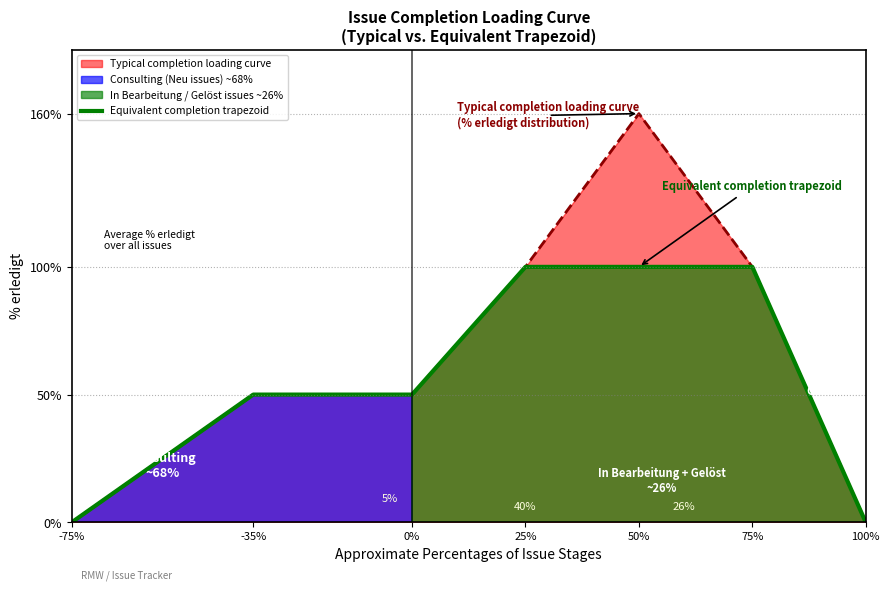

Count the number of data series in this chart.

2